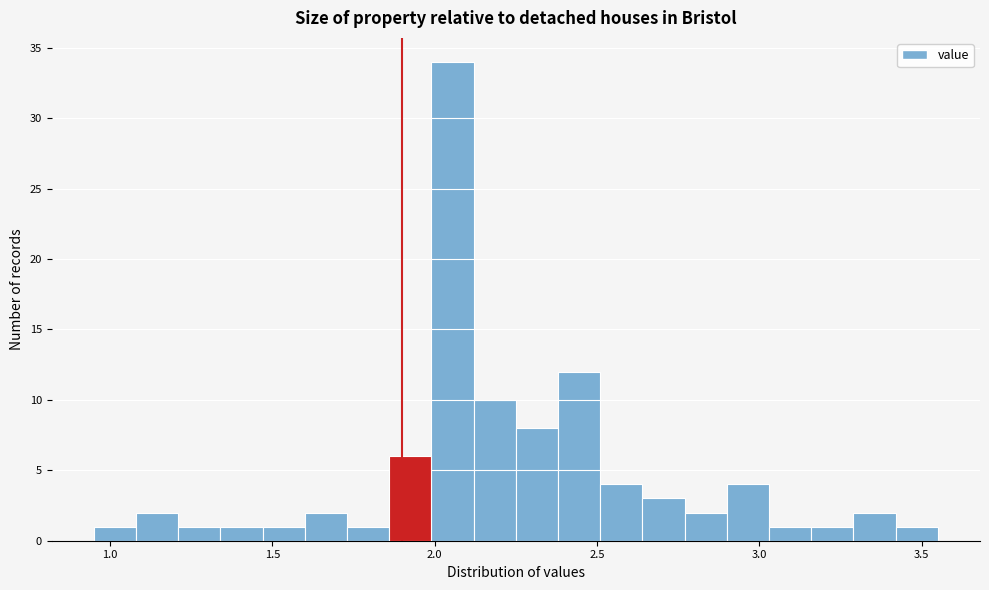

Read against the x-axis, roughly where is the centre of the tallest bar?

2.05